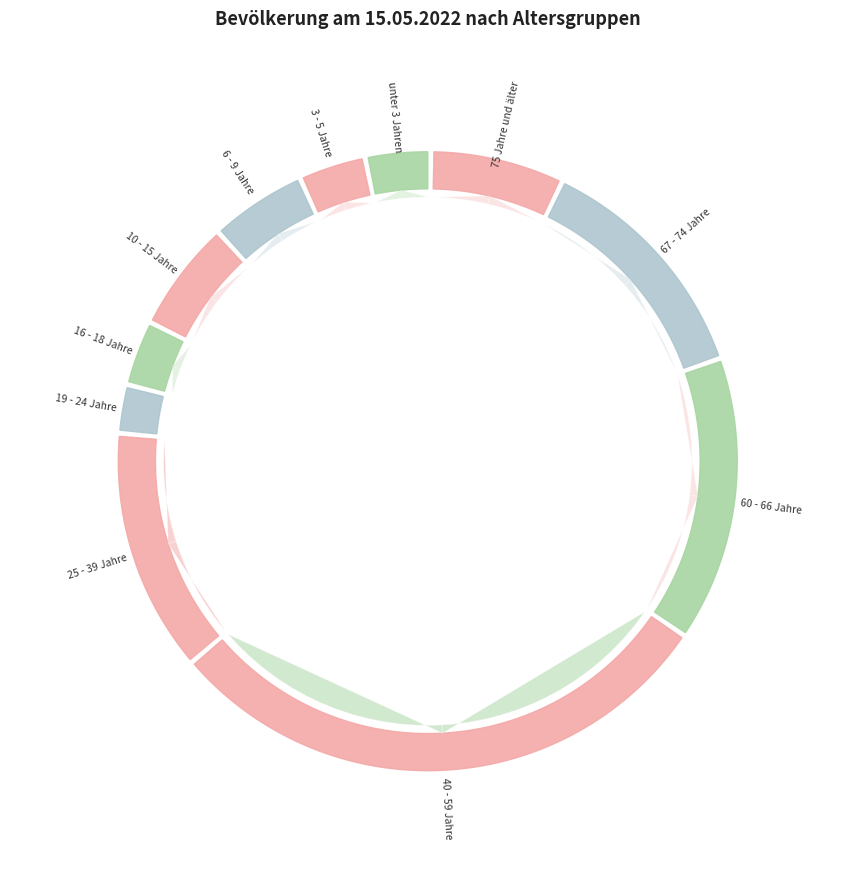

How many slices are in this pie chart?

11